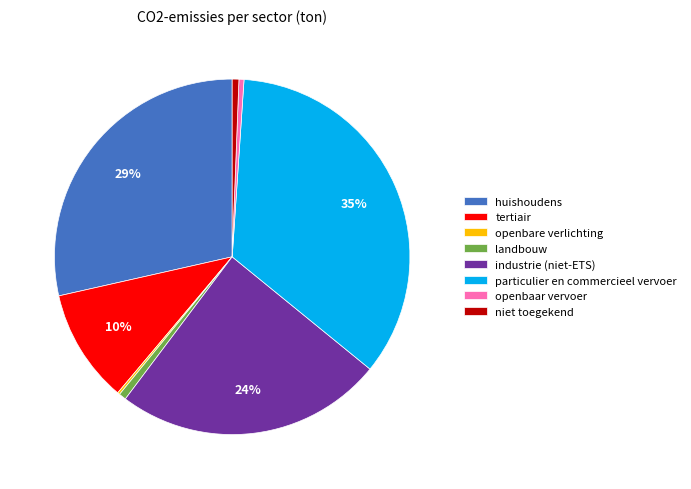

Which has a higher value, tertiair or niet toegekend?

tertiair